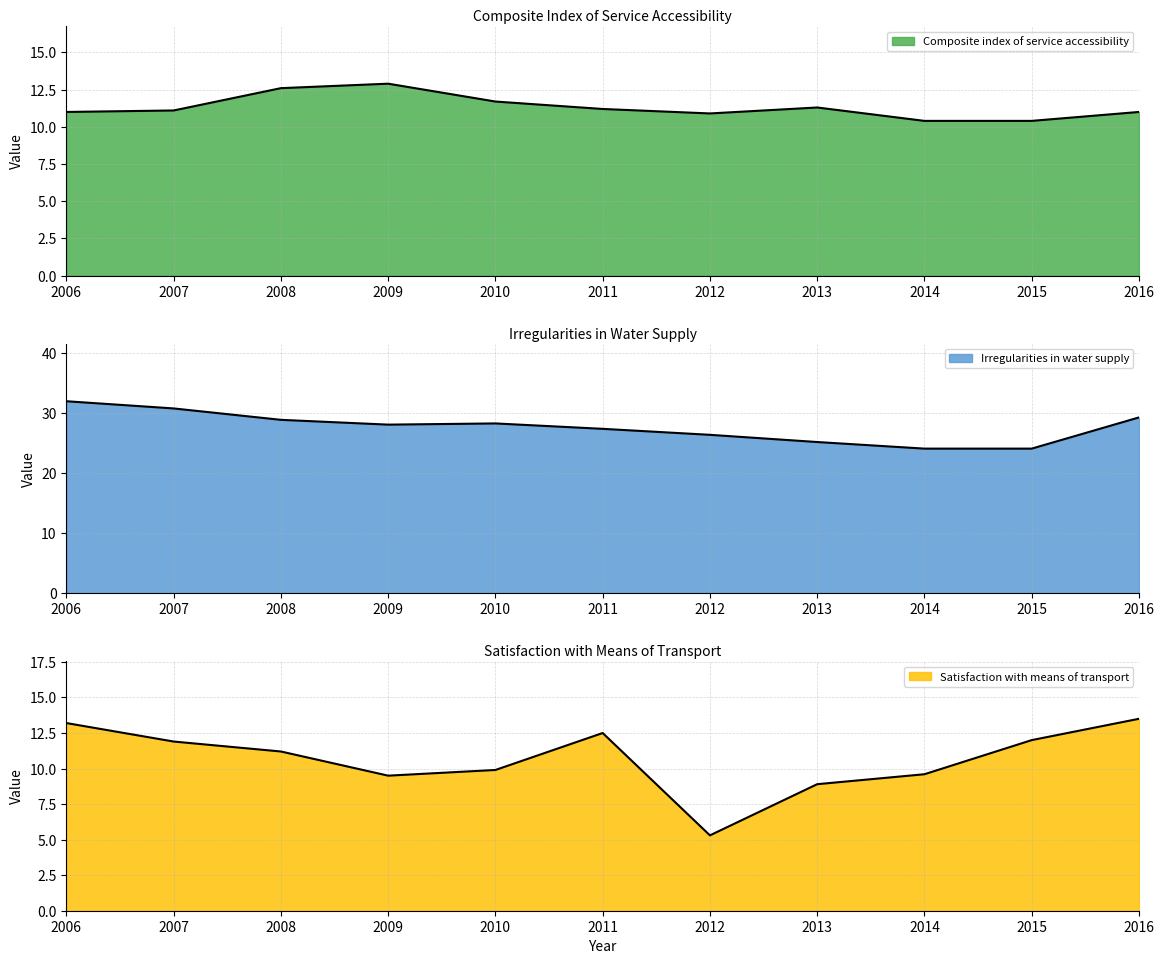

The Irregularities in water supply series shows 24.1 at 2015. True or false?

True